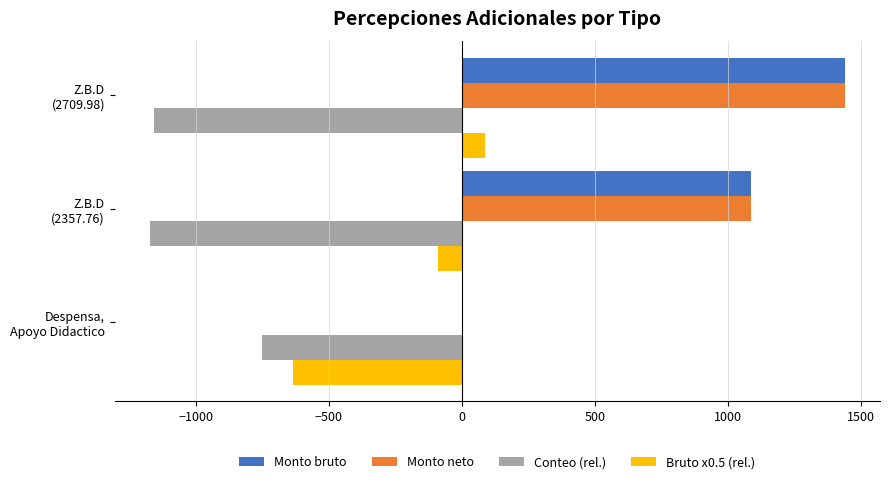

What is the maximum value shown in the chart?

1440.0